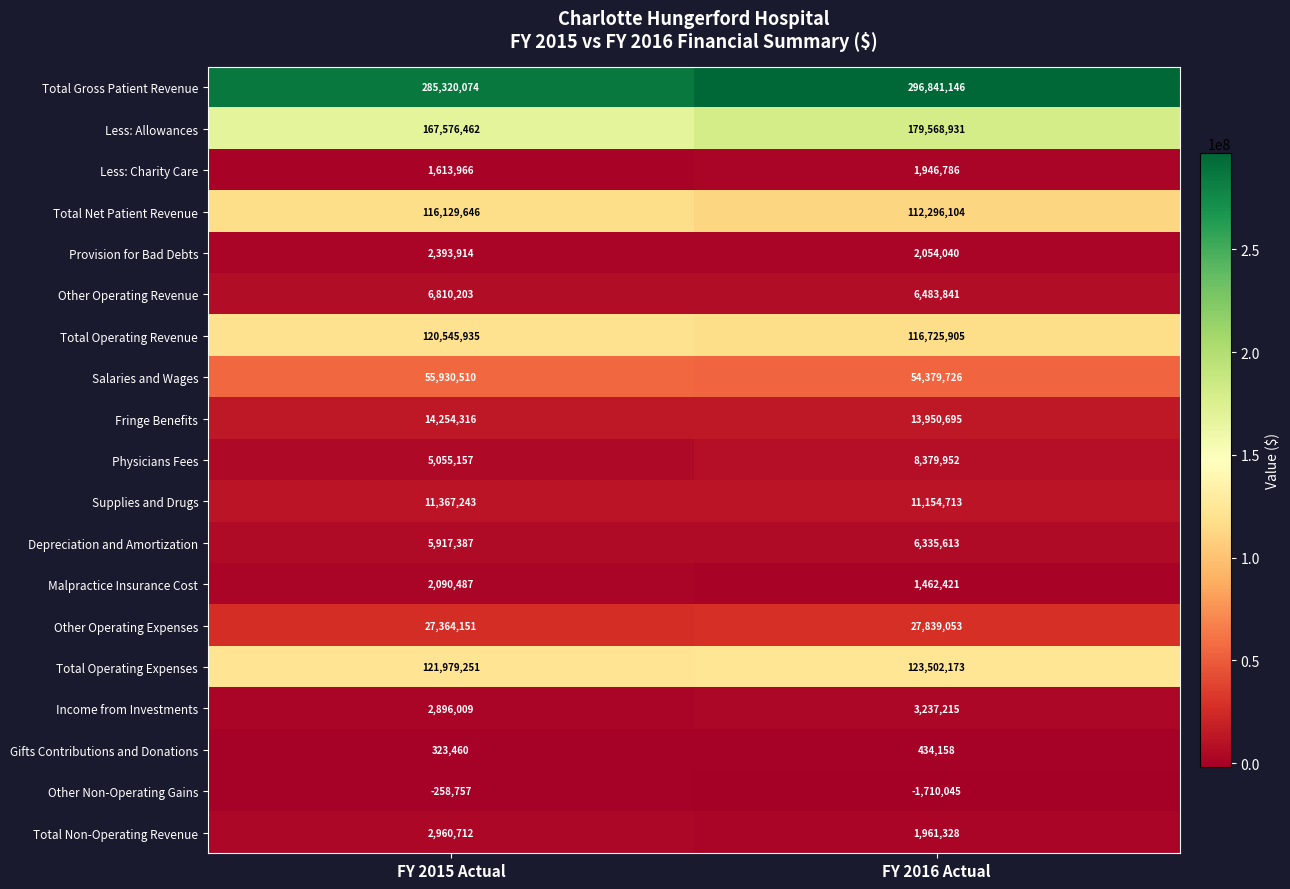

What is the minimum value shown in the chart?

-1710045